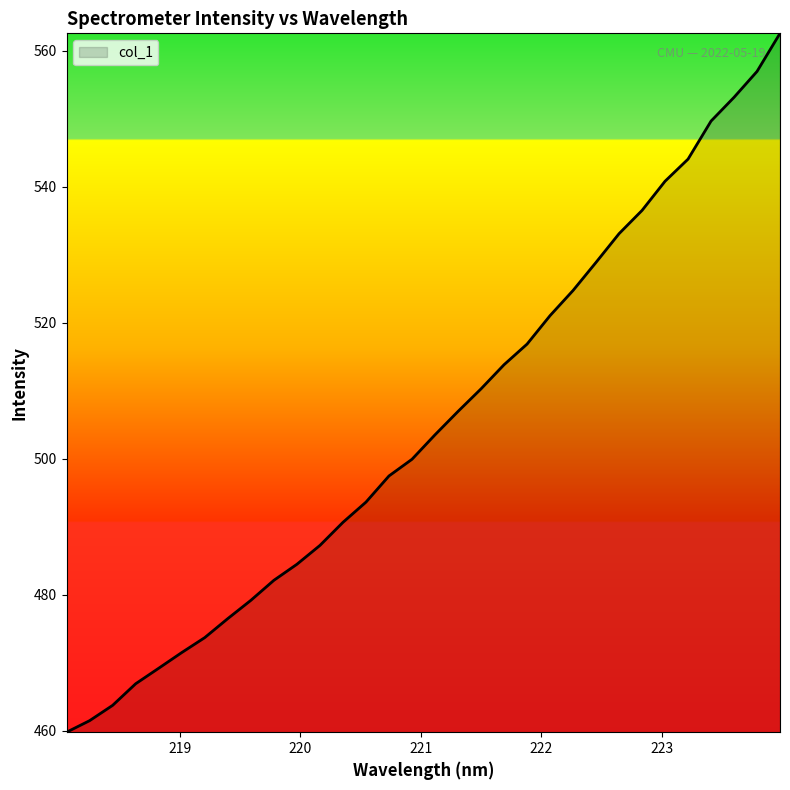

What is the difference between the maximum and minimum values?

102.8